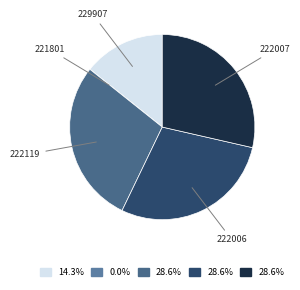

Combined, do 222006 and 222119 account for over 50%?

Yes